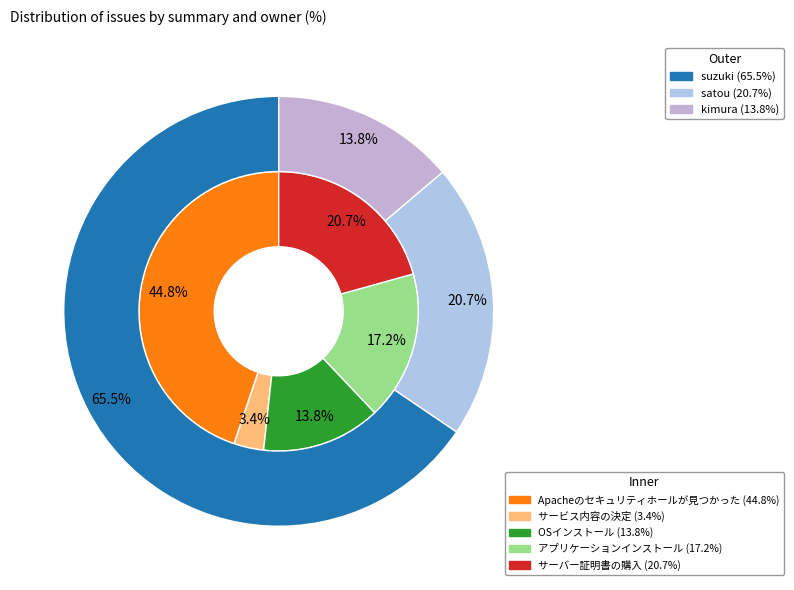

Which has a higher value, サーバー証明書の購入 or アプリケーションインストール?

サーバー証明書の購入